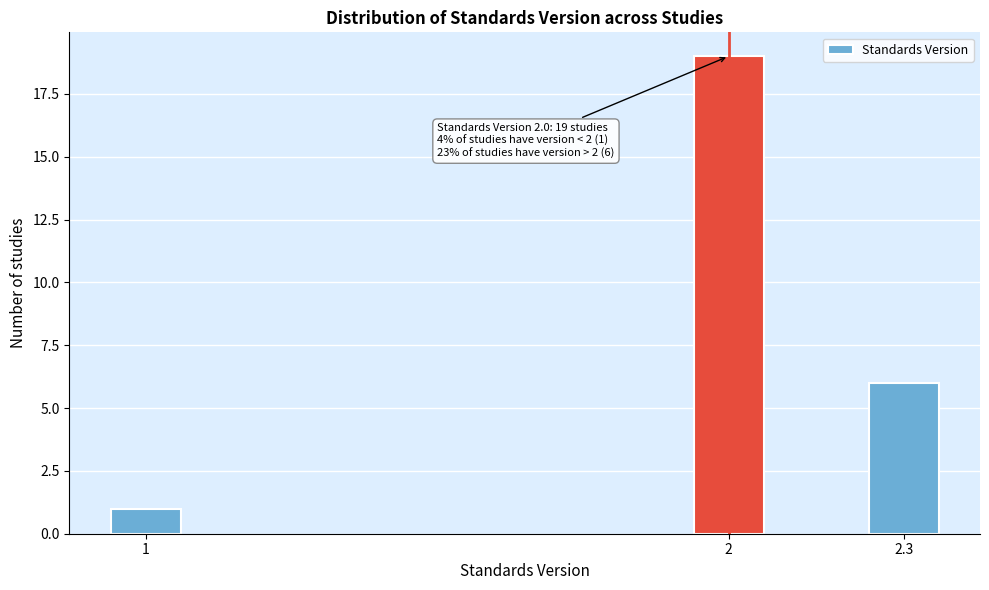

Reading left to right, list all the values displayed in this chart.

1=1	2=19	2.3=6